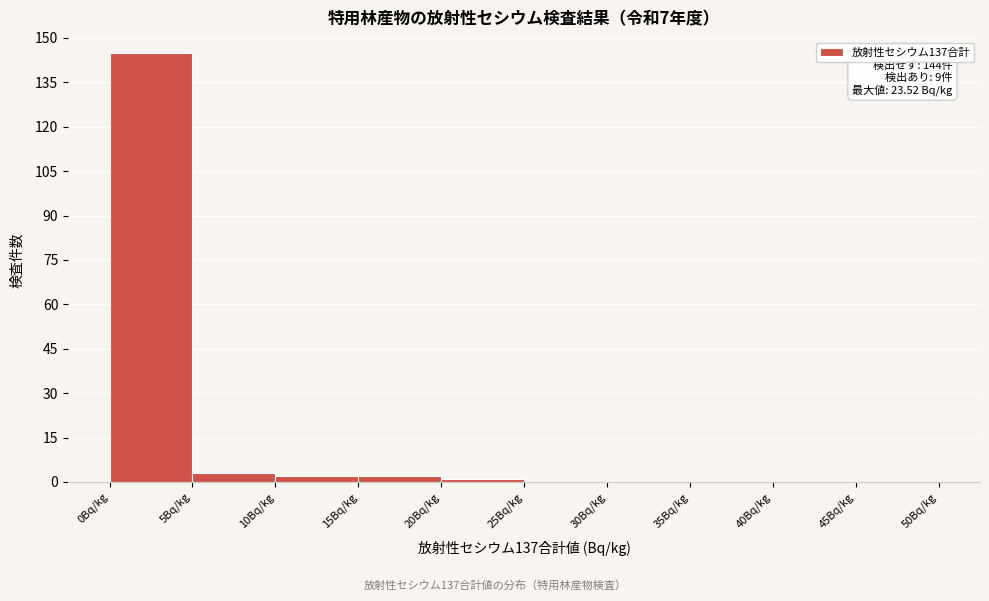

Over which range of the x-axis is the bar tallest?

0 to 5